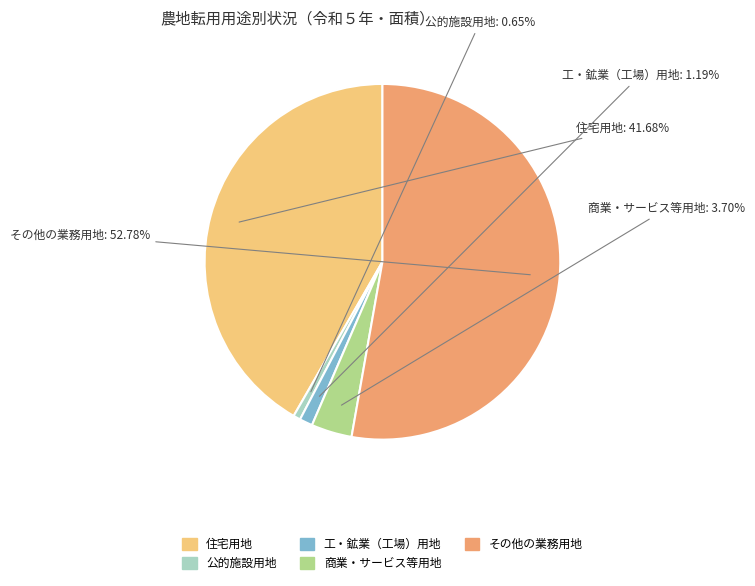

What portion of the pie excludes 住宅用地?

58.3%